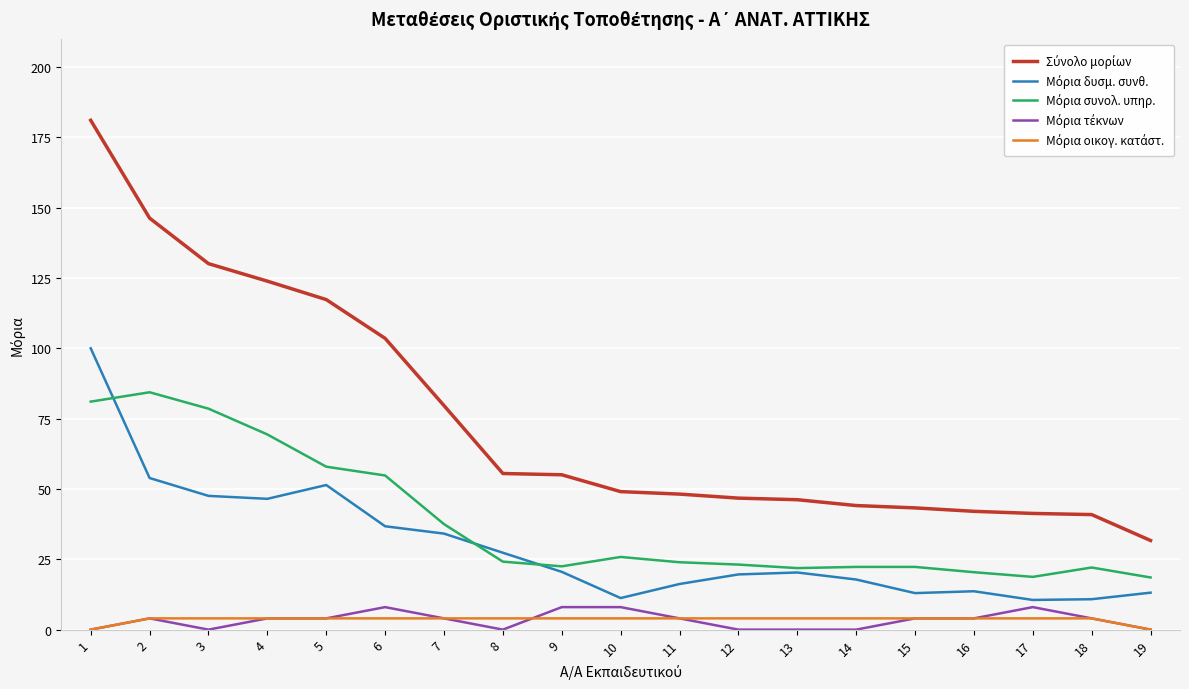

What is the maximum value shown in the chart?

181.0